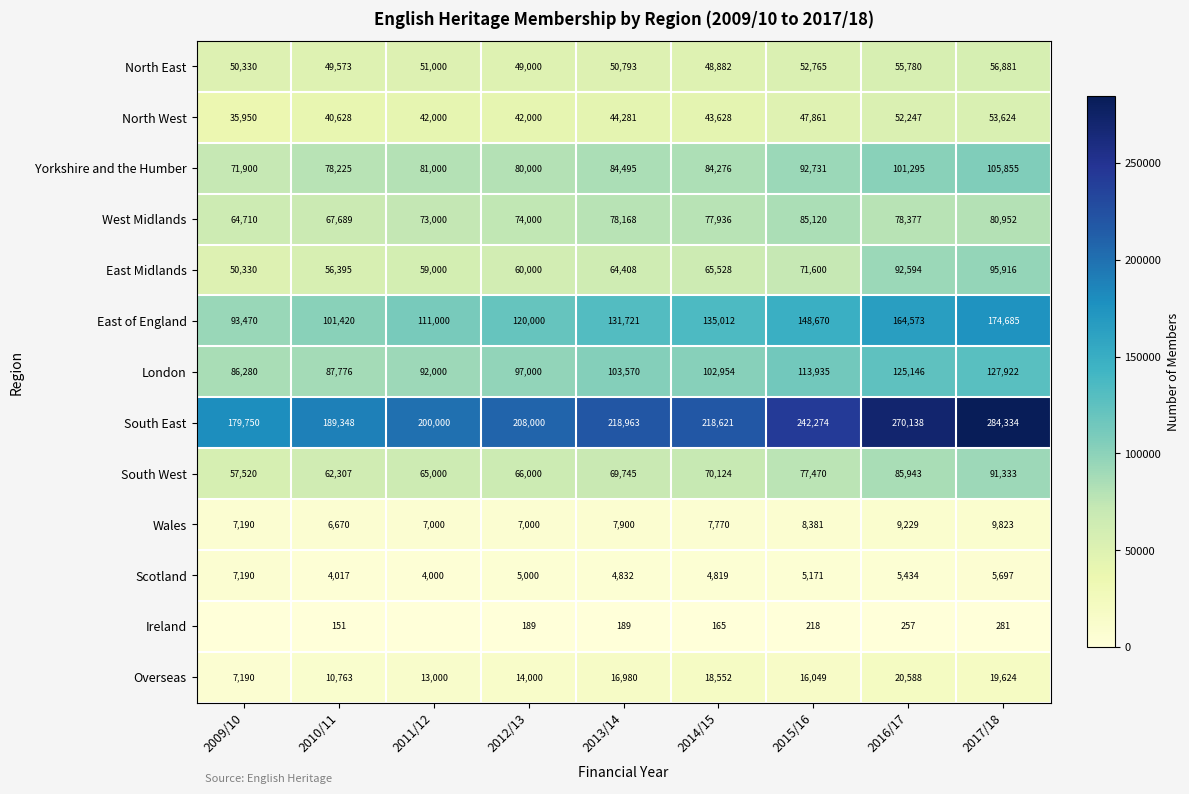

Is the value of South East at 2013/14 greater than the value of North West at 2016/17?

Yes